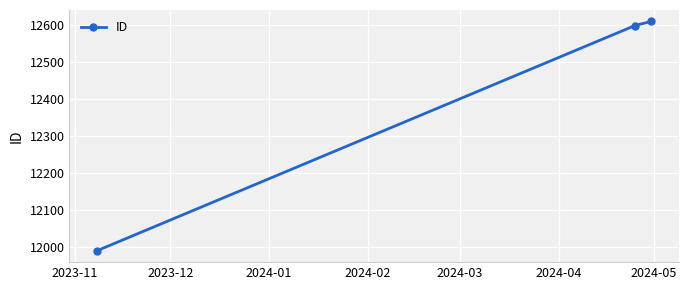

Reading left to right, transcribe all the data shown in this chart.

11990	12598	12609